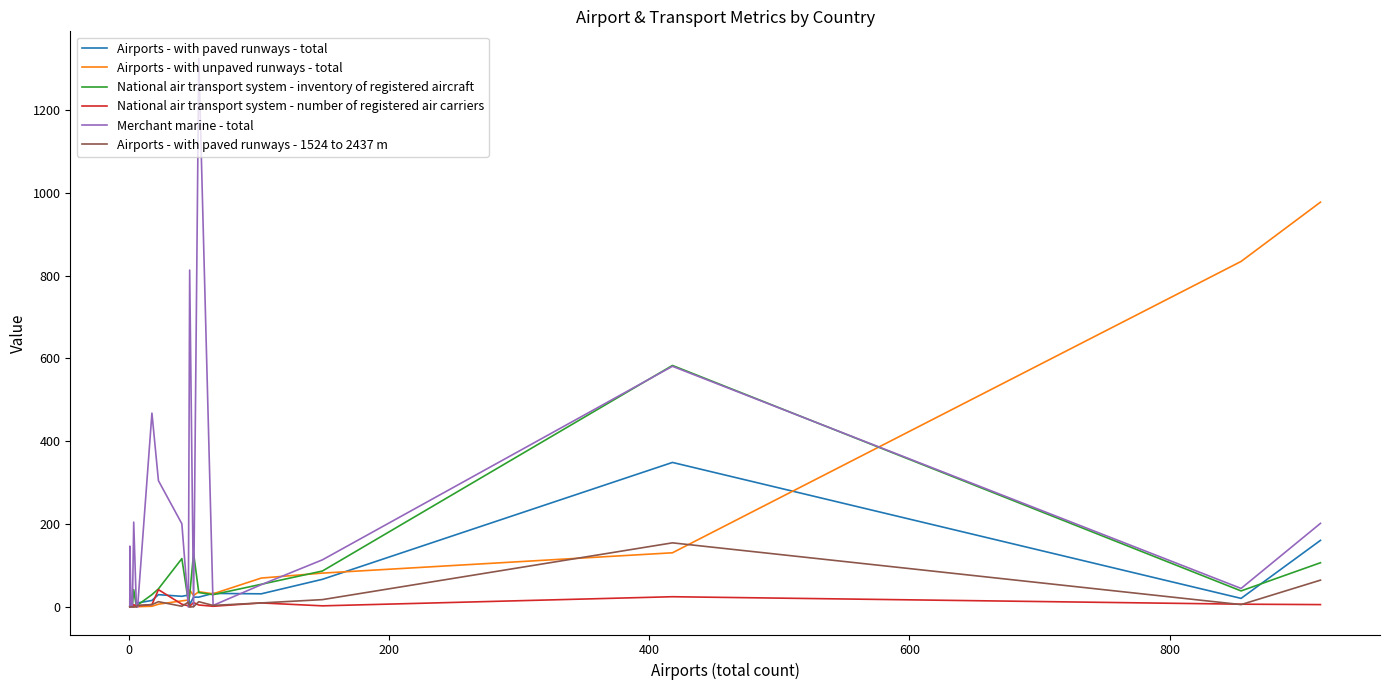

The value of National air transport system - number of registered air carriers at 200 is 2. True or false?

True